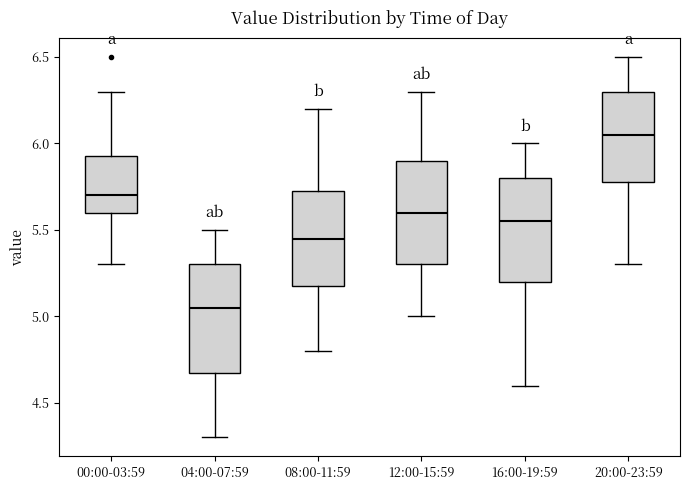

Where does the upper whisker of the box for 04:00-07:59 end on the y-axis? The values are not printed on the chart, so give them approximately, as read against the axis.

5.50